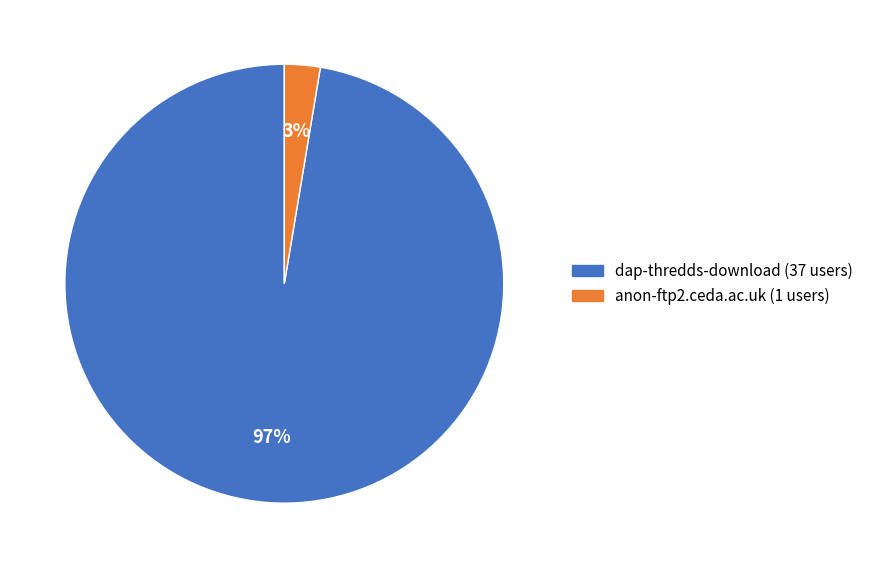

Which has a higher value, anon-ftp2.ceda.ac.uk or dap-thredds-download?

dap-thredds-download